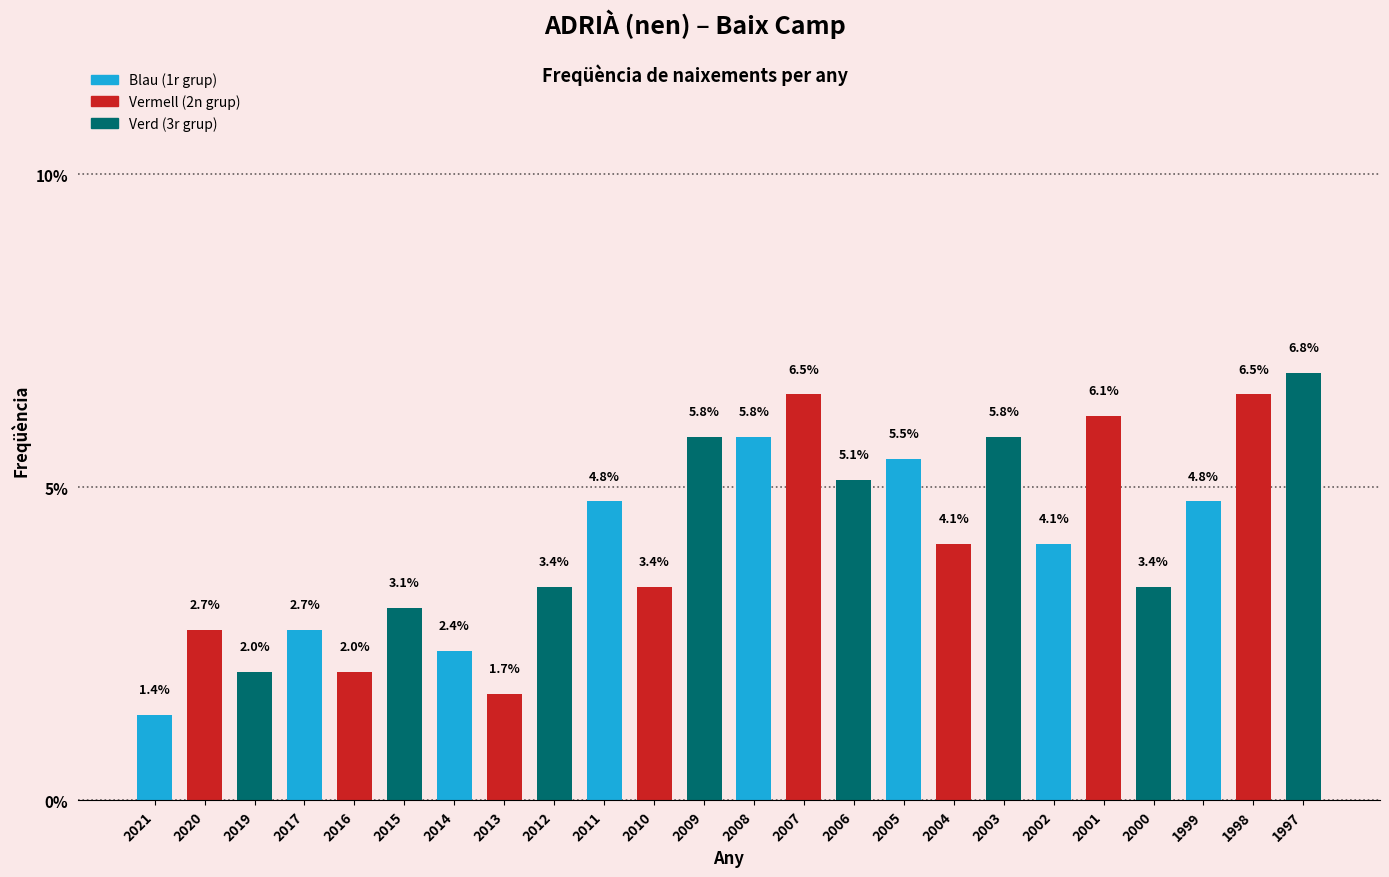

Reading left to right, transcribe all the data shown in this chart.

1.4	2.7	2.0	2.7	2.0	3.1	2.4	1.7	3.4	4.8	3.4	5.8	5.8	6.5	5.1	5.5	4.1	5.8	4.1	6.1	3.4	4.8	6.5	6.8